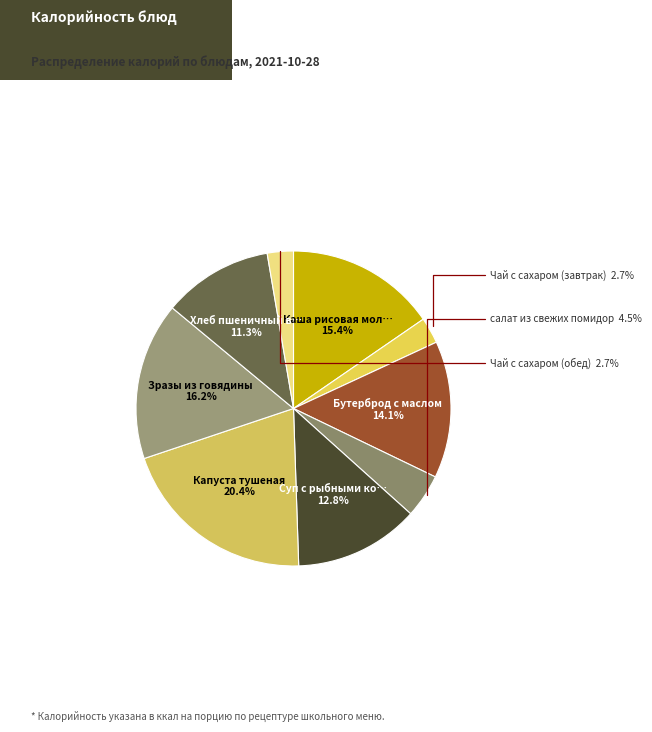

Is there any slice that represents more than half of the pie?

No